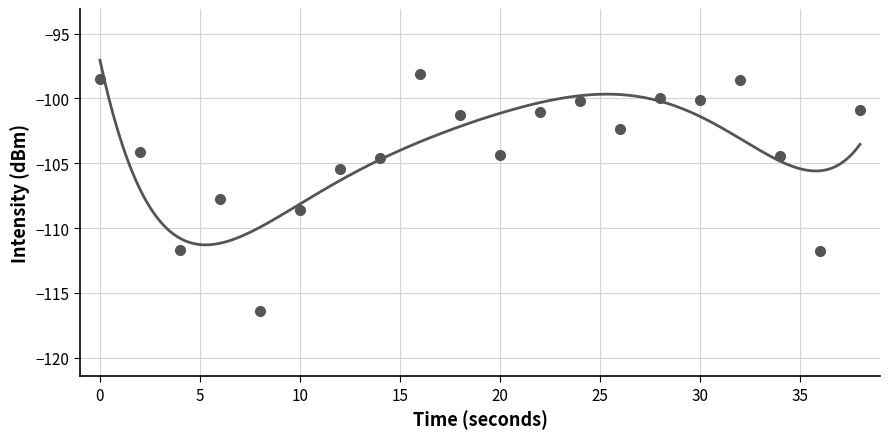

Between 24 and 26, which is larger?

24